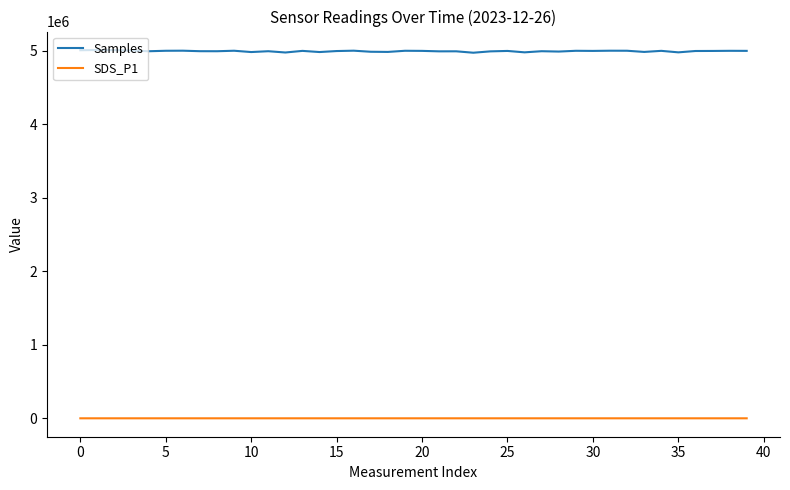

Which series has the largest range (max minus min)?

Samples